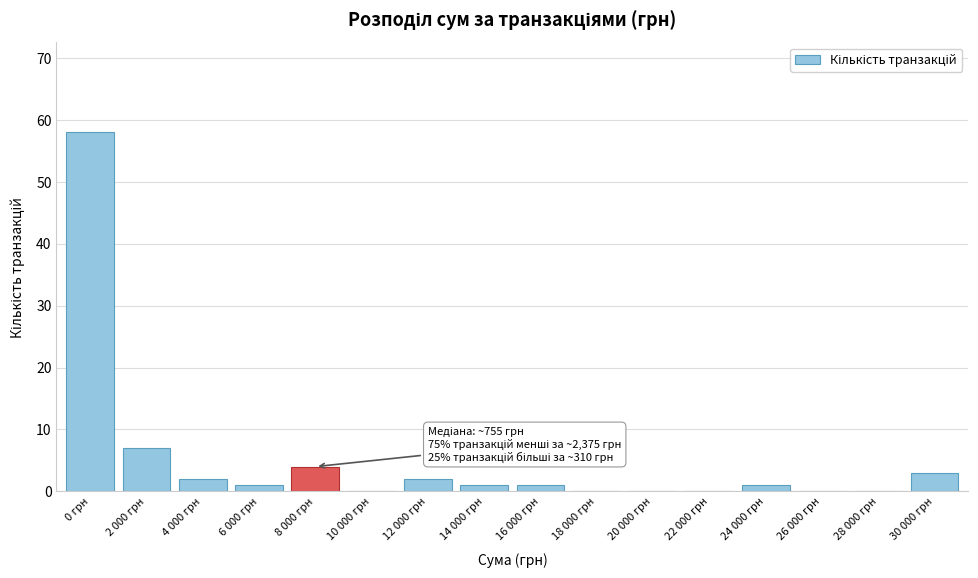

Reading left to right, transcribe all the data shown in this chart.

0 грн=58	2 000 грн=7	4 000 грн=2	6 000 грн=1	8 000 грн=4	10 000 грн=0	12 000 грн=2	14 000 грн=1	16 000 грн=1	18 000 грн=0	20 000 грн=0	22 000 грн=0	24 000 грн=1	26 000 грн=0	28 000 грн=0	30 000 грн=3